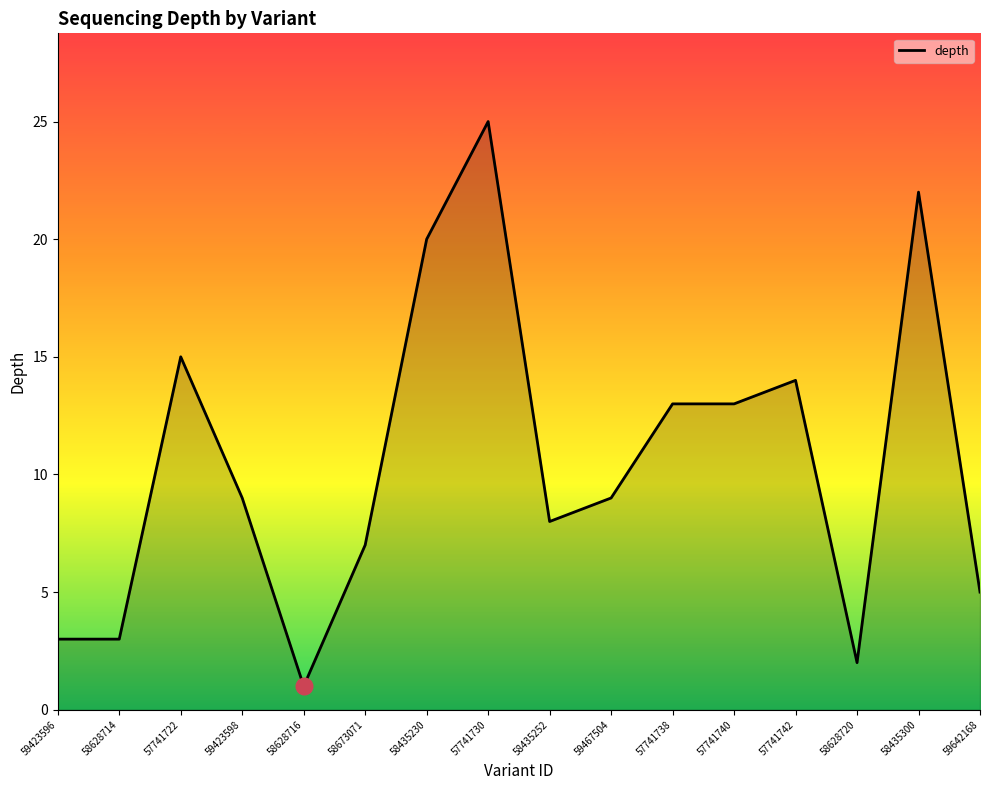

What position from the left is 58628716?

5